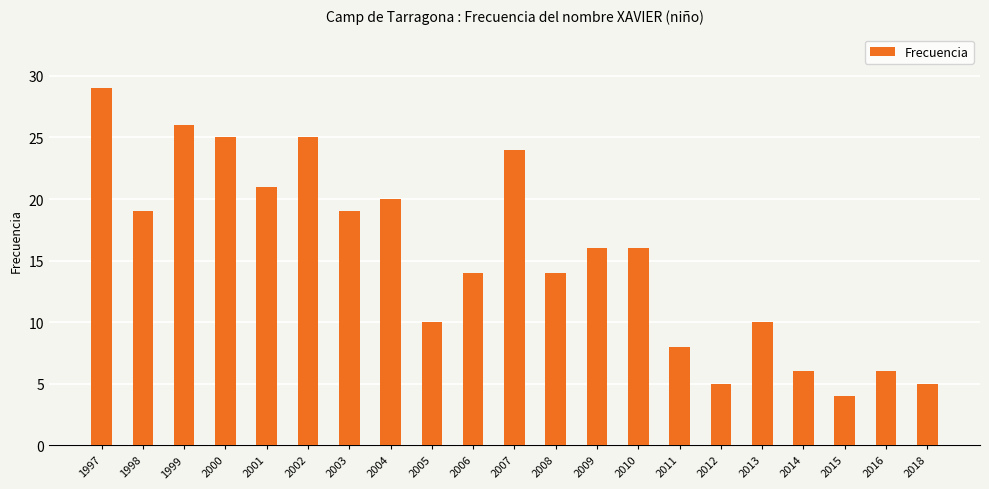

What is the change in value from 2004 to 2015?

-16